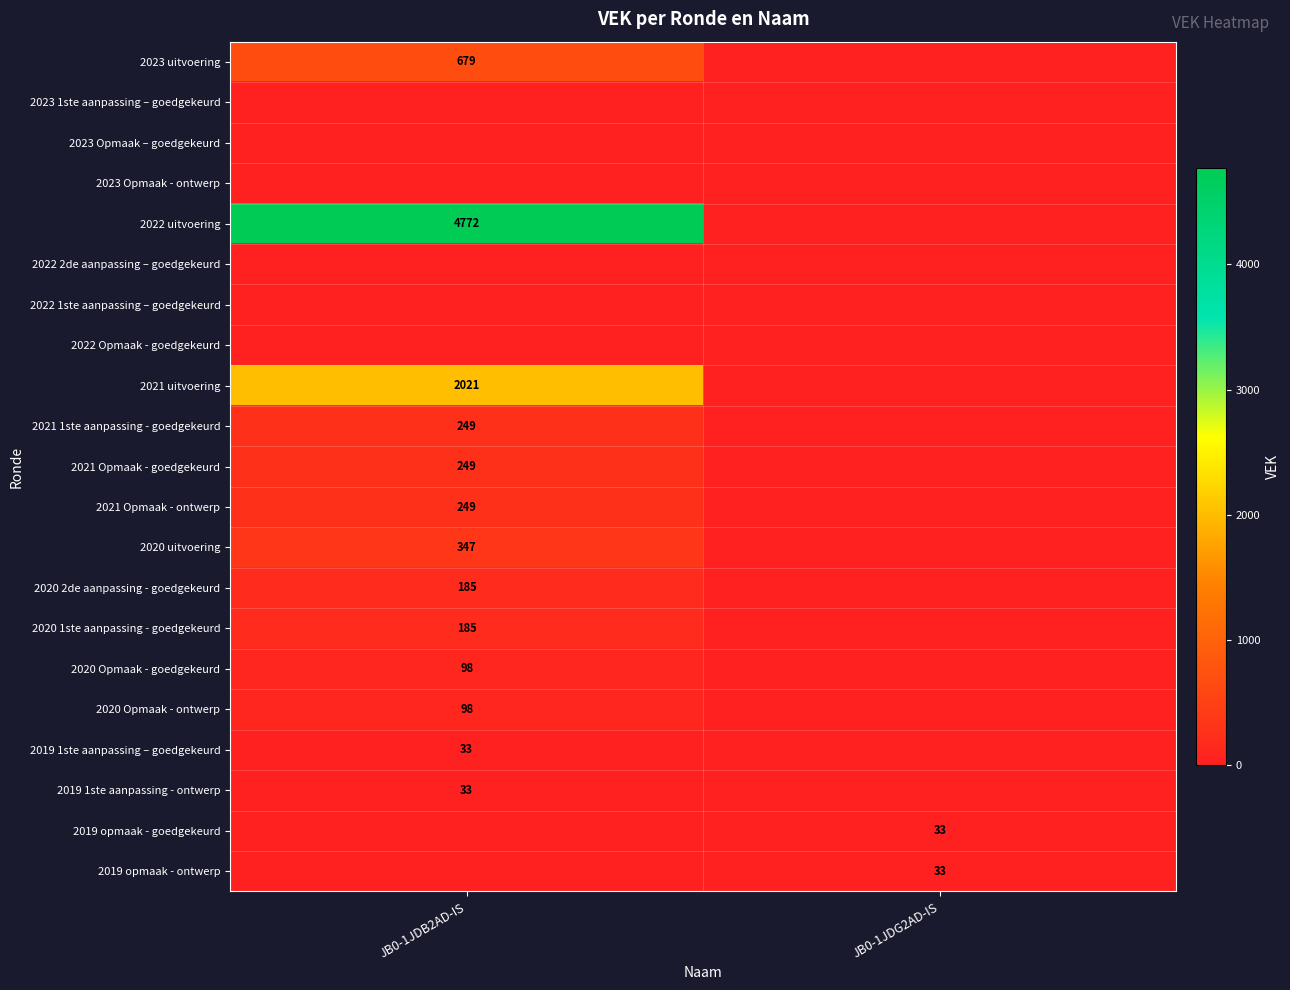

True or false: 2020 Opmaak - ontwerp has a value of 58 at JB0-1JDB2AD-IS.

False